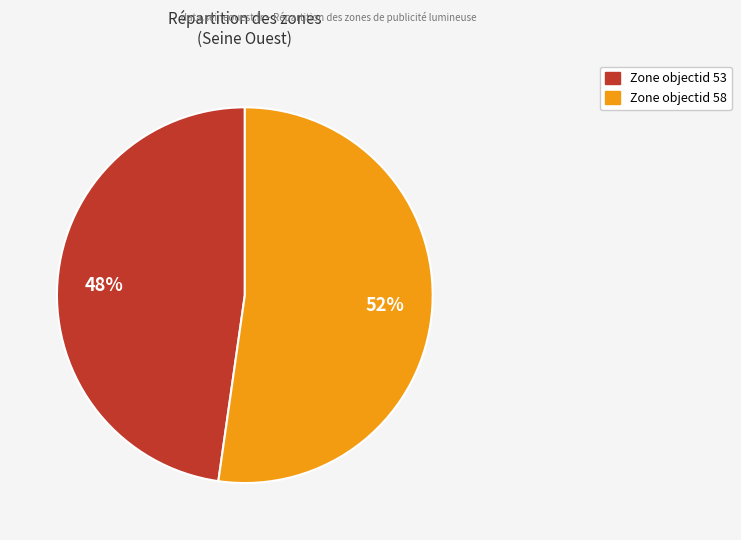

To the nearest percent, what is the average slice percentage?

50%